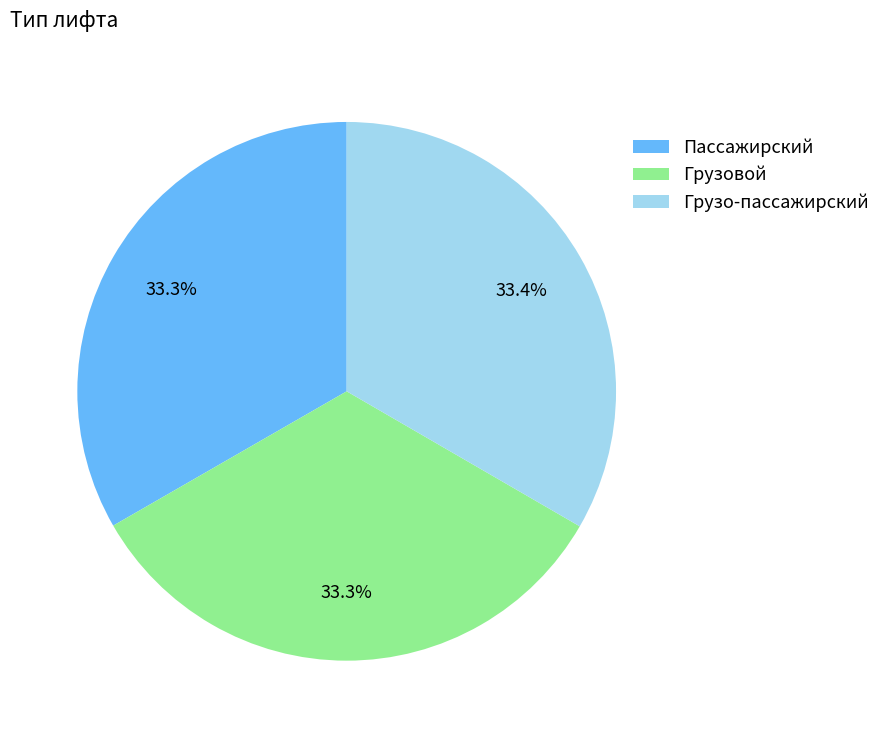

What percentage is NOT represented by Пассажирский?

66.7%